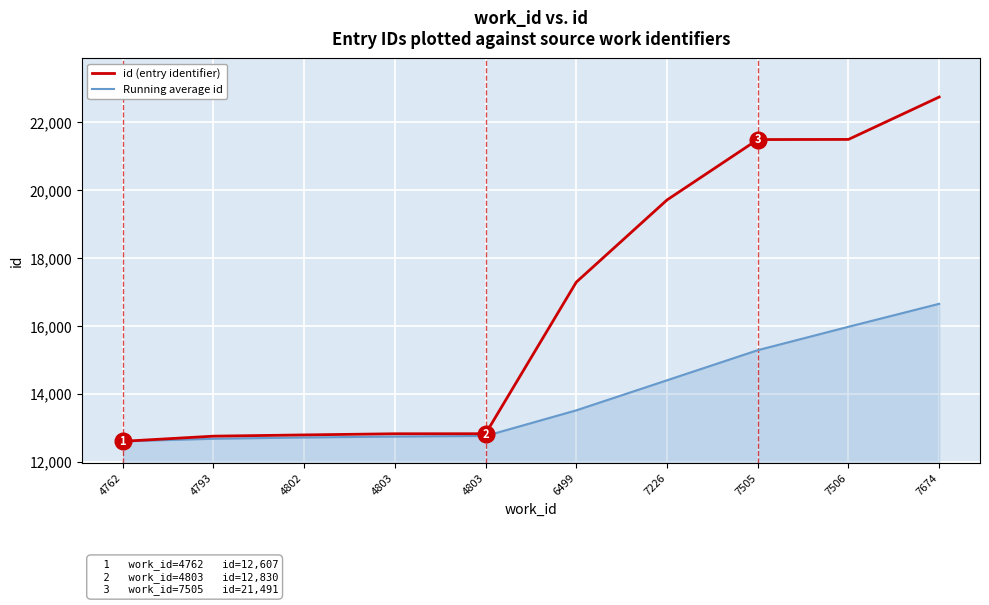

What is the difference between the maximum and minimum values in the Running average id series?

4048.5